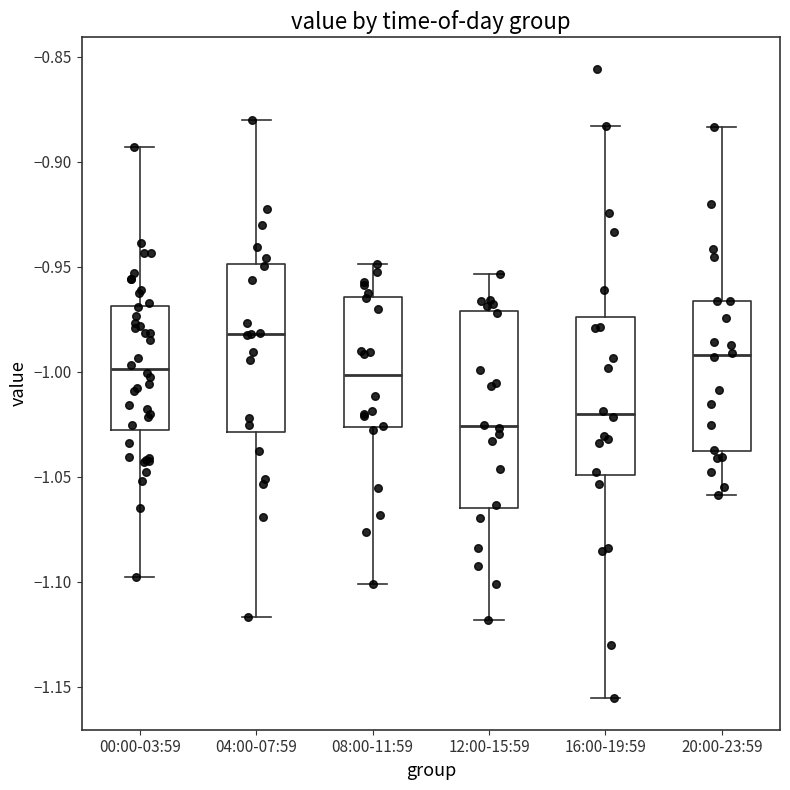

Where does the lower whisker of the box for 12:00-15:59 end on the y-axis? The values are not printed on the chart, so give them approximately, as read against the axis.

-1.120